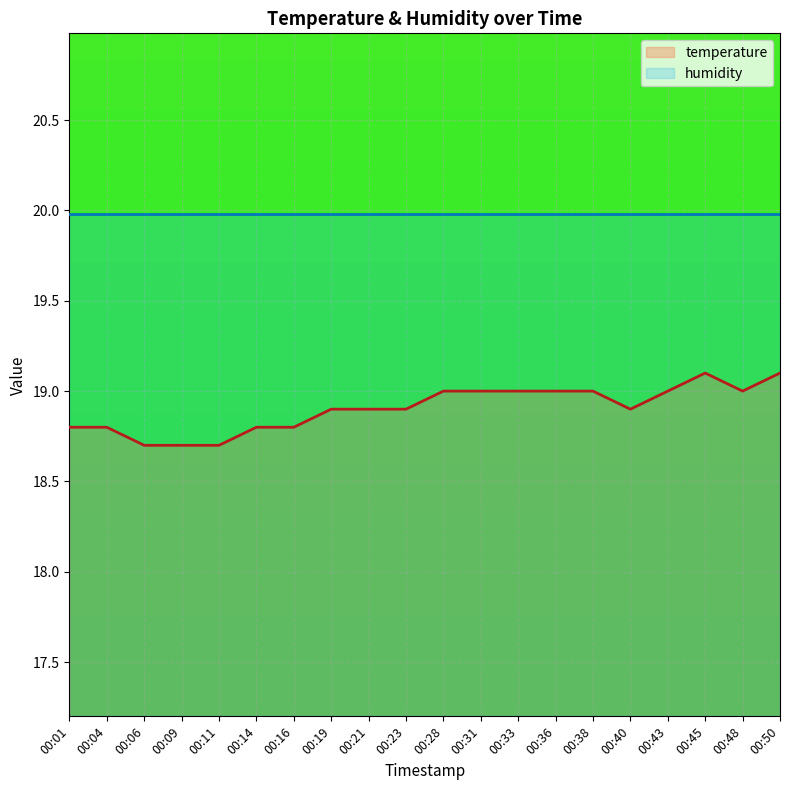

What is the total value across all series at 00:04?

38.8